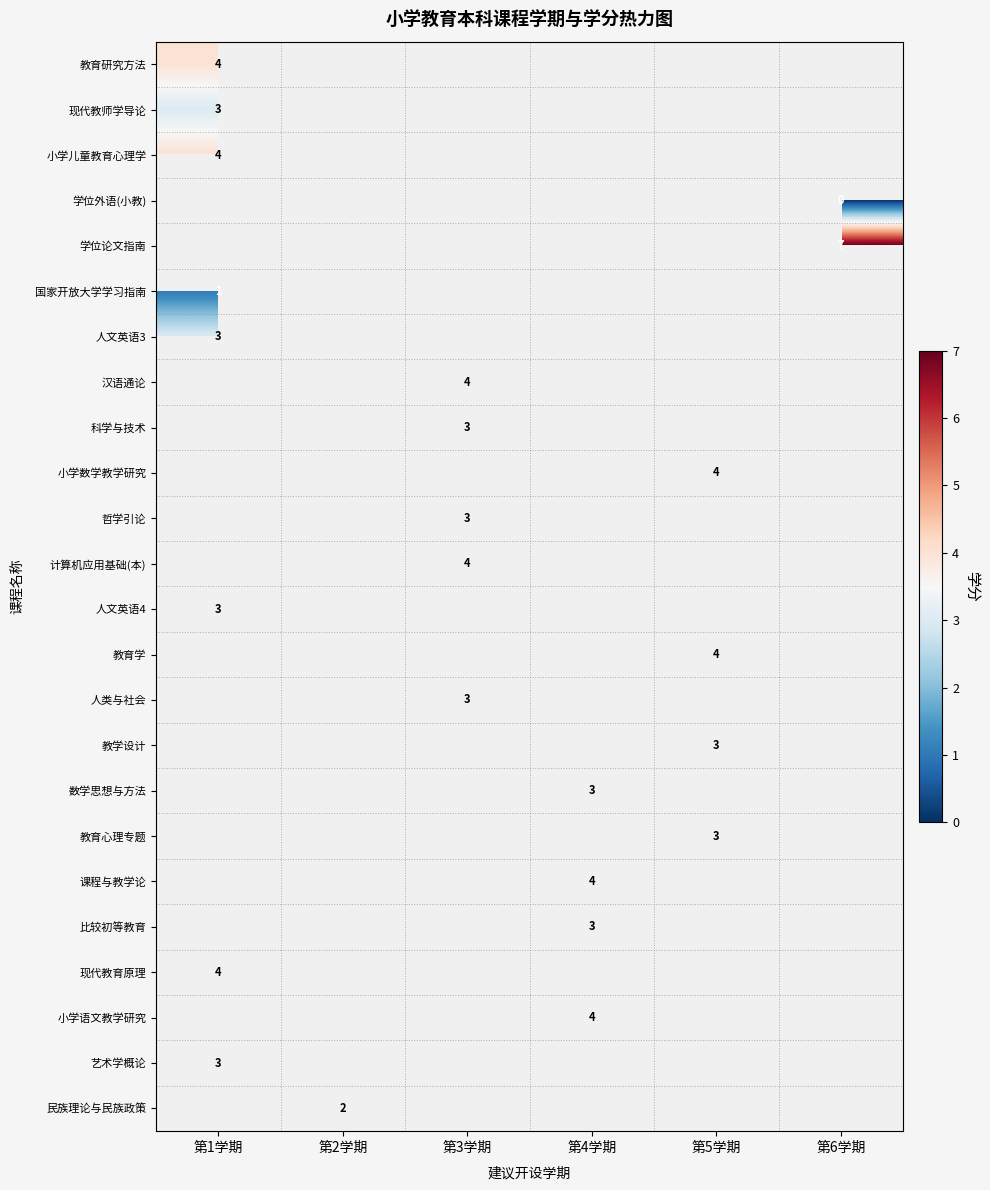

Is it true that 人类与社会 equals 3 at 第3学期?

True